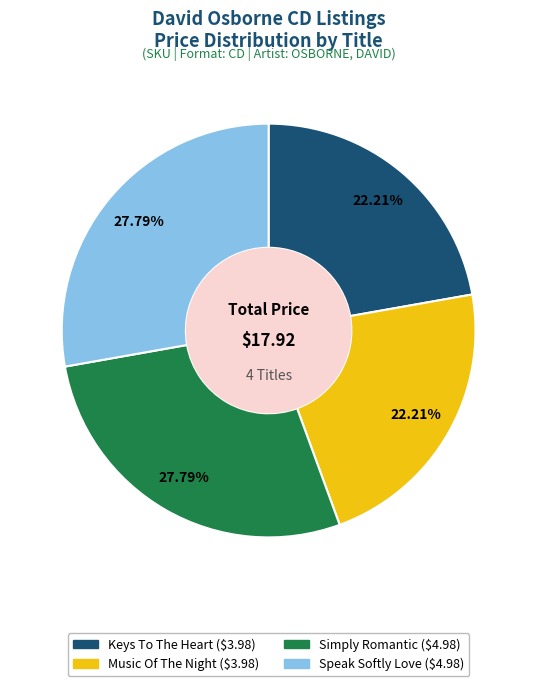

How many segments does this pie chart have?

4